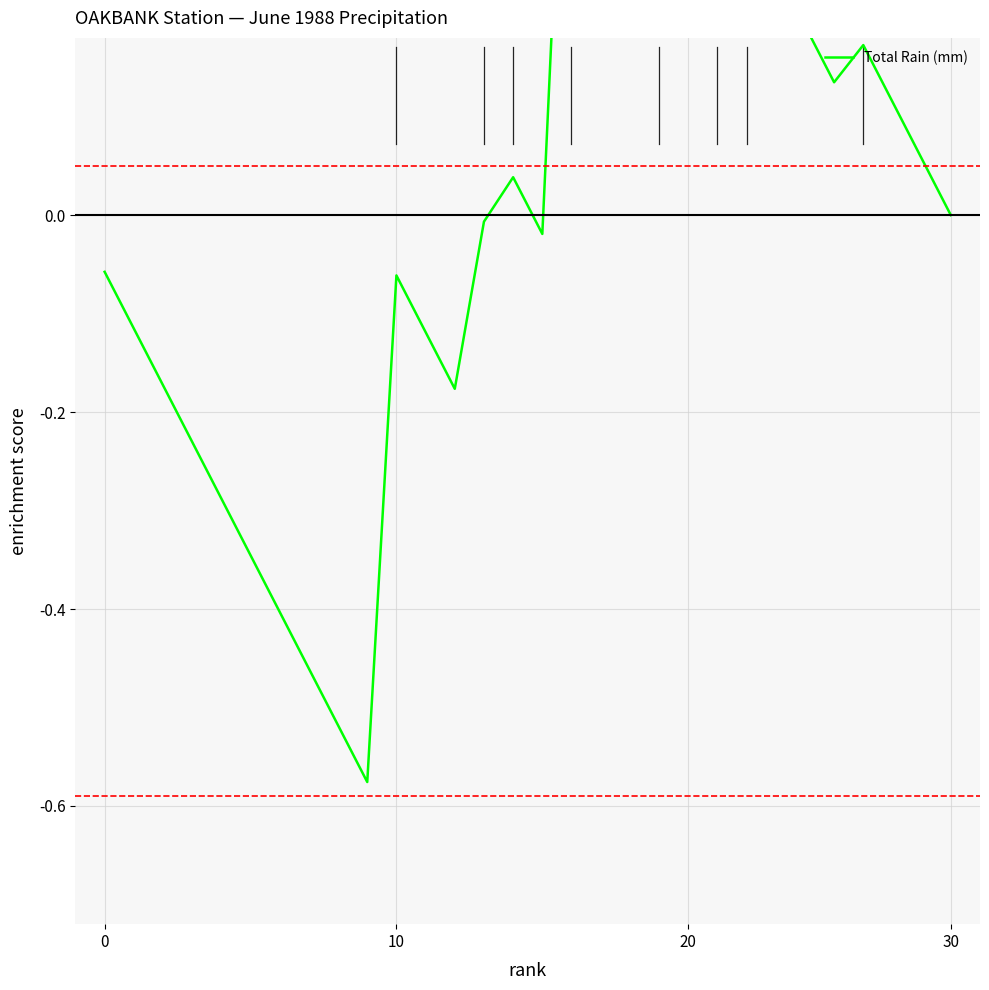

Does the chart have visible grid lines?

Yes